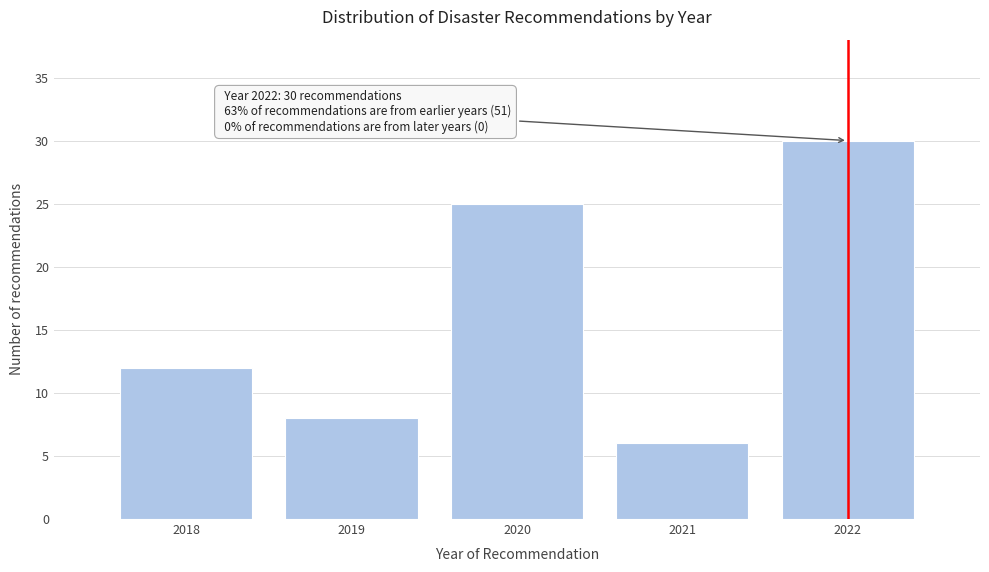

Reading left to right, extract all data points from this chart.

12	8	25	6	30